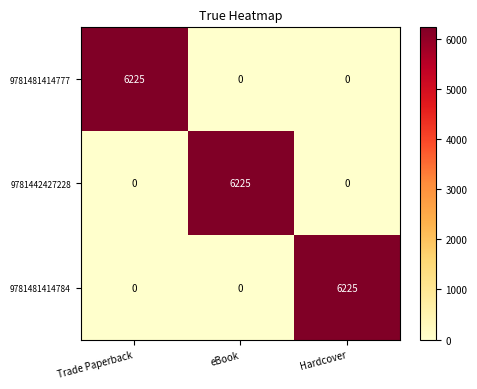

Reading right to left, extract all data points from this chart.

9781481414777: Hardcover=0	eBook=0	Trade Paperback=6225
9781442427228: Hardcover=0	eBook=6225	Trade Paperback=0
9781481414784: Hardcover=6225	eBook=0	Trade Paperback=0